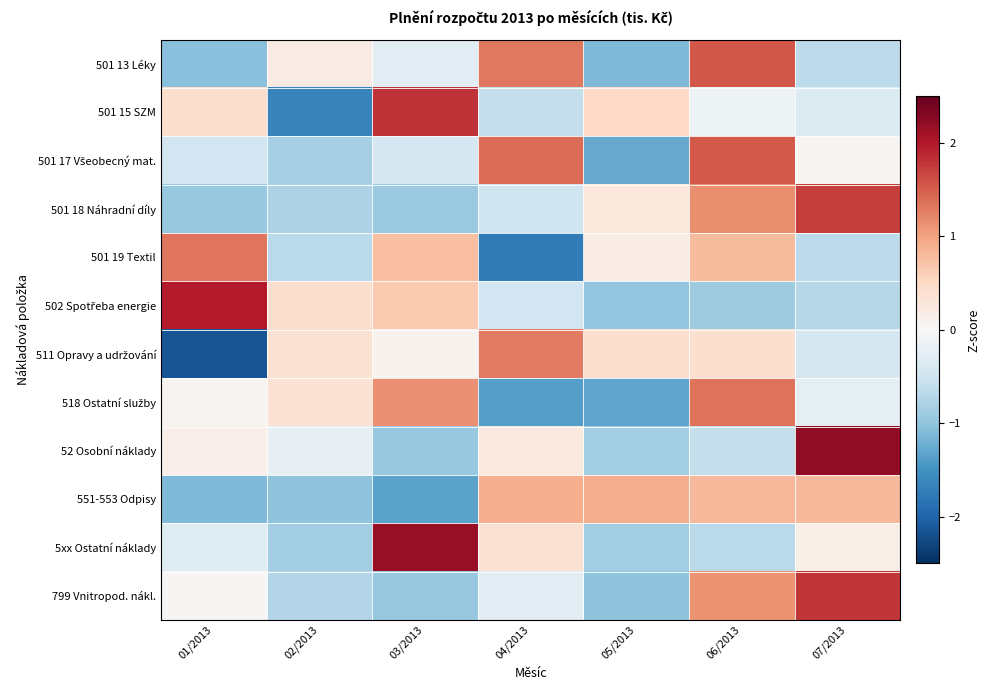

At how many categories does at least one series exceed 0?

7